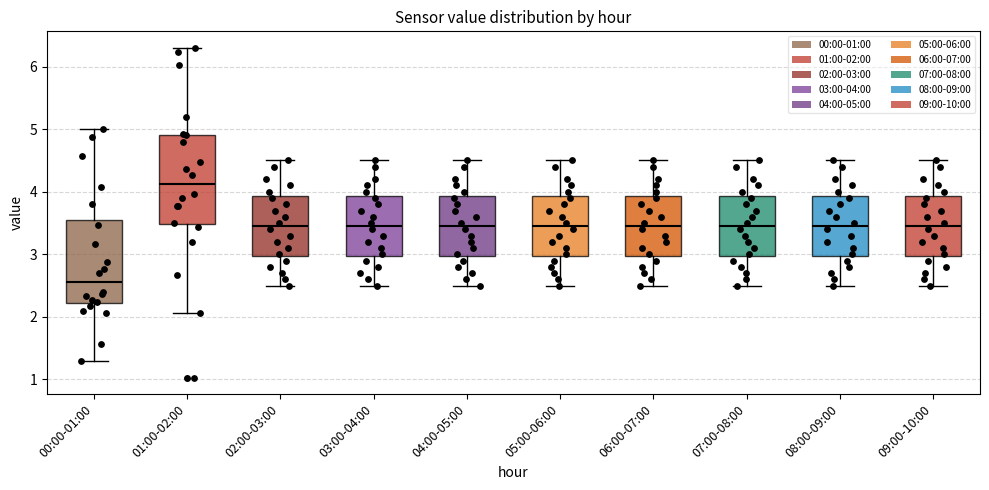

Which box's median line is the highest?

01:00-02:00